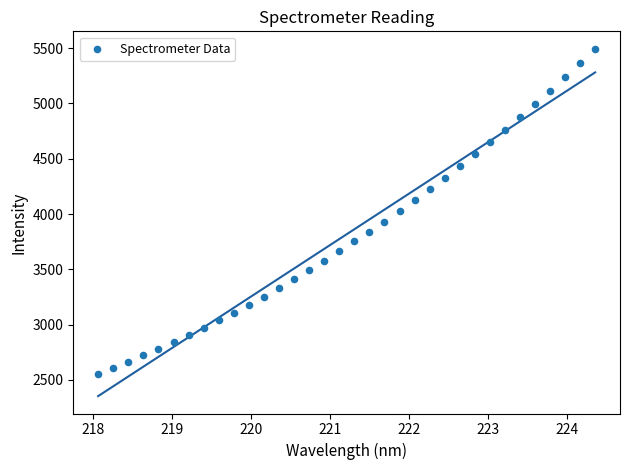

What is the range of Y values (max minus min)?

2940.2